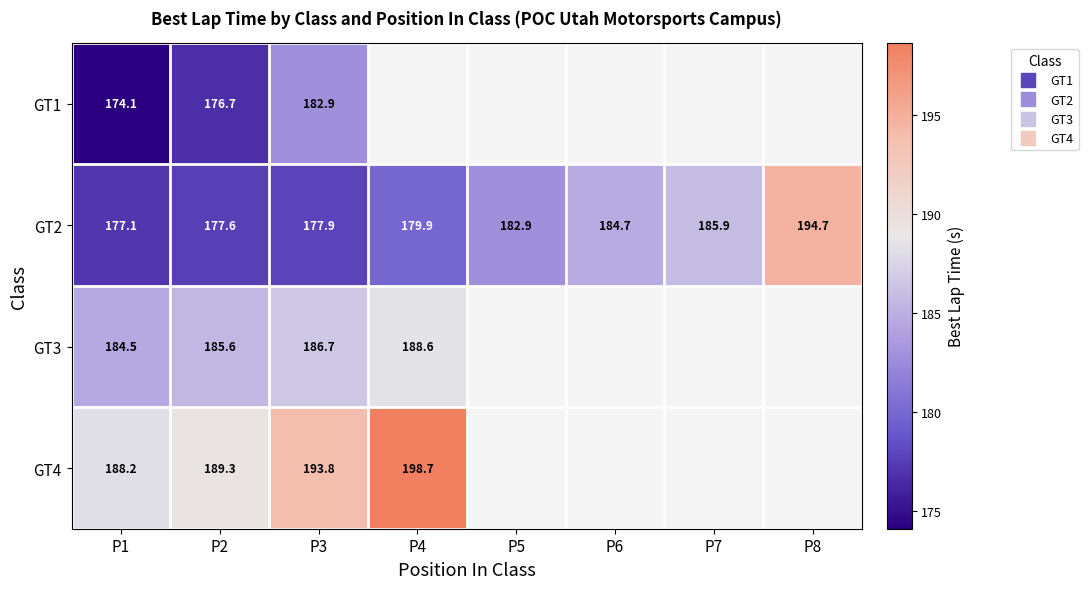

Which series changed the most between P1 and P8?

GT2